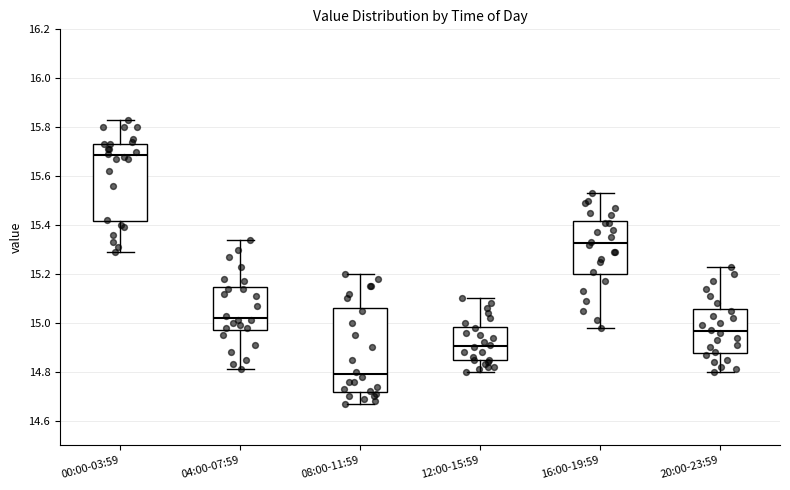

Comparing the boxes themselves (not the whiskers), which one is the tallest?

08:00-11:59